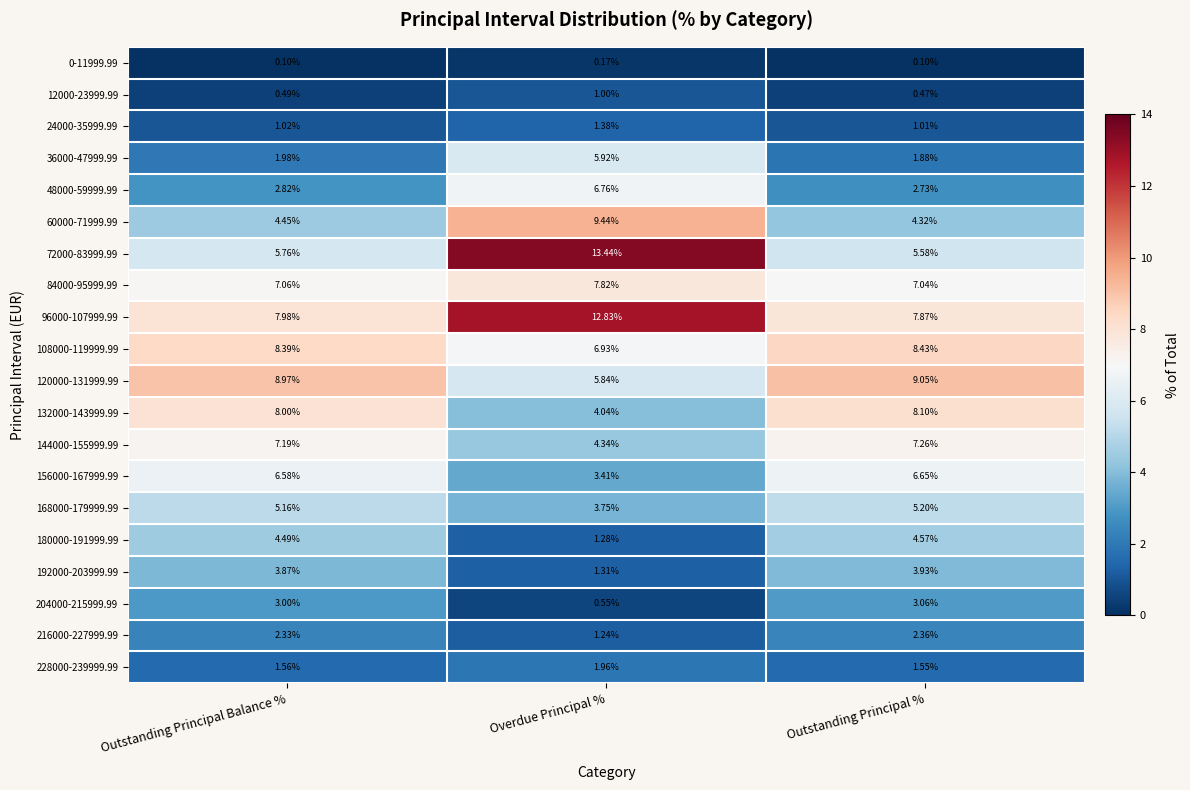

At which label is 72000-83999.99 closest to 9?

Outstanding Principal Balance %